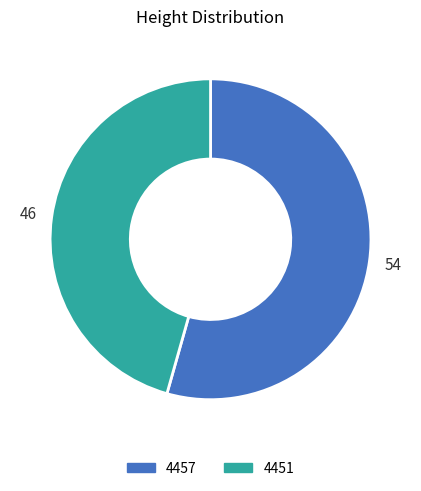

Is the sum of 4457 and 4451 greater than half?

Yes